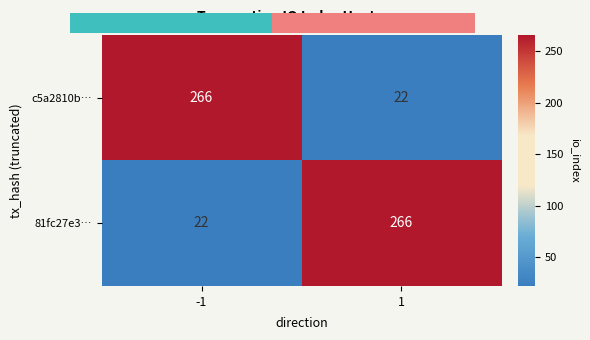

True or false: 81fc27e3… has a value of 266 at 1.

True